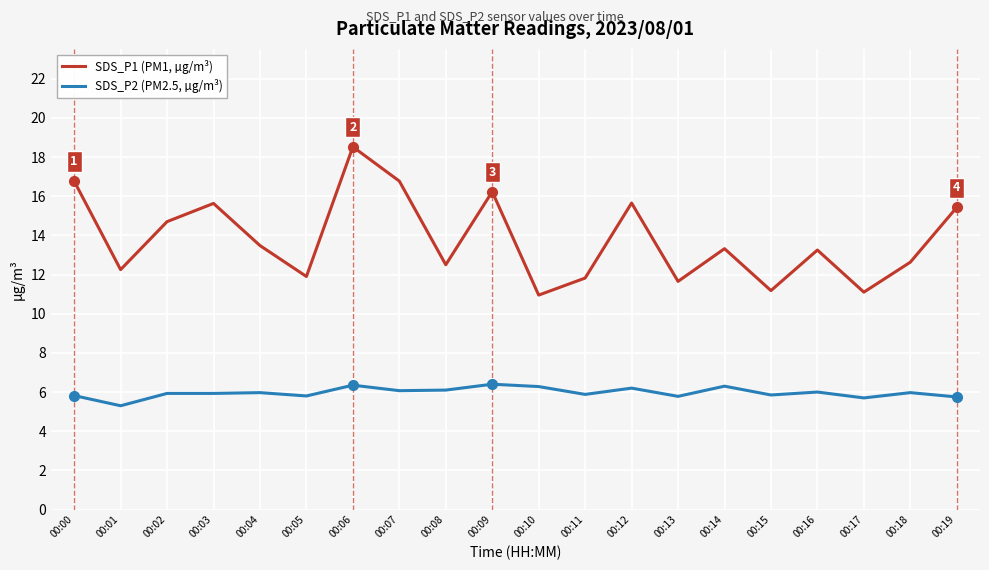

What is the approximate value of SDS_P2 (PM2.5, µg/m³) at 00:02?

5.9